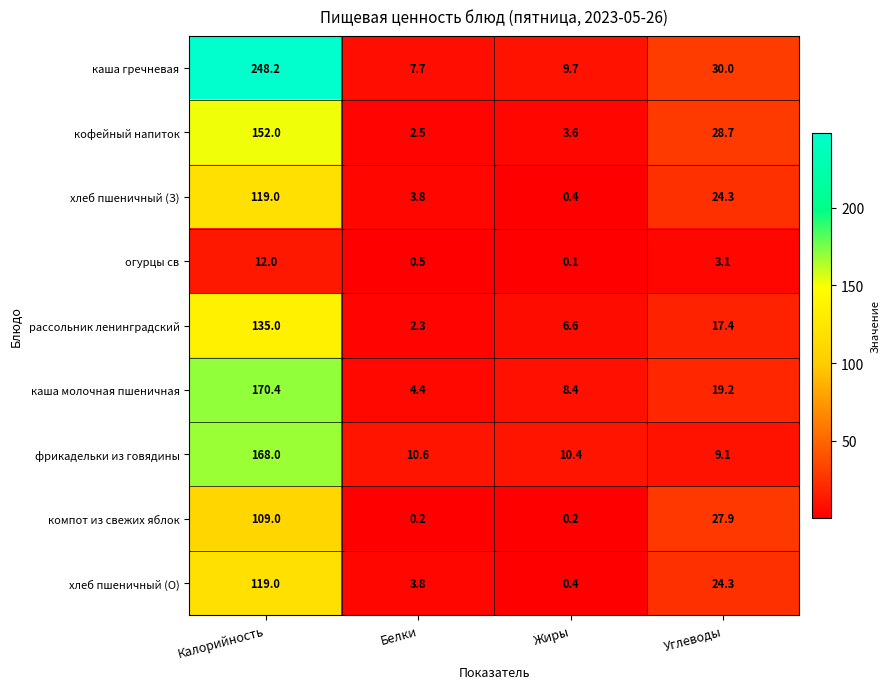

What is the difference between the кофейный напиток values at Белки and Калорийность?

149.5